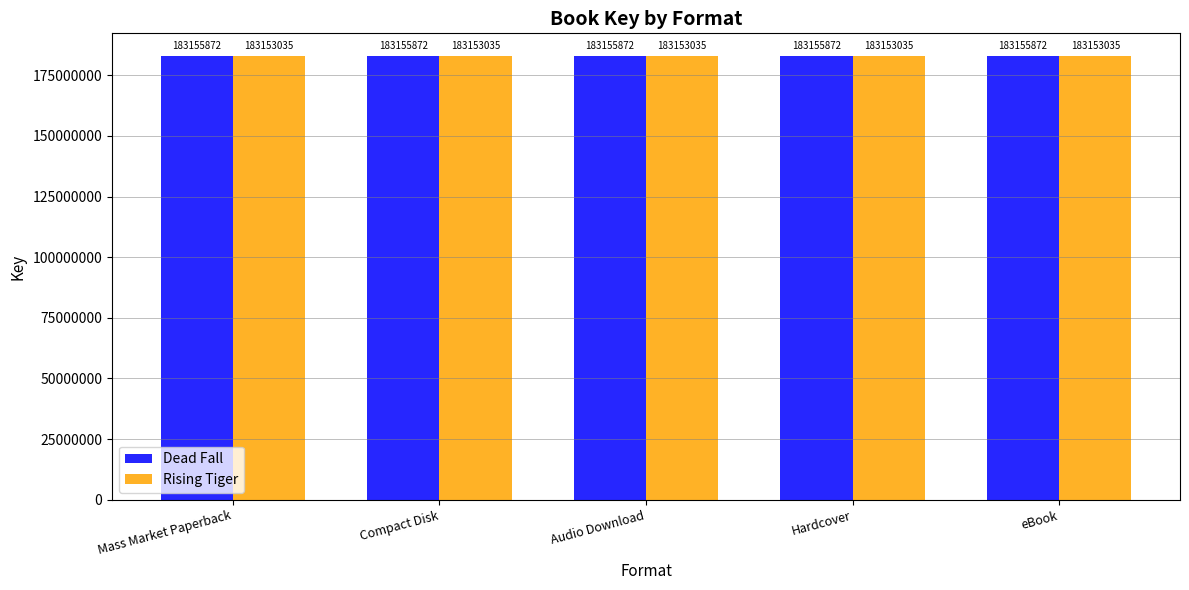

Reading left to right, list all the values displayed in this chart.

Dead Fall: 183155872	183155872	183155872	183155872	183155872
Rising Tiger: 183153035	183153035	183153035	183153035	183153035